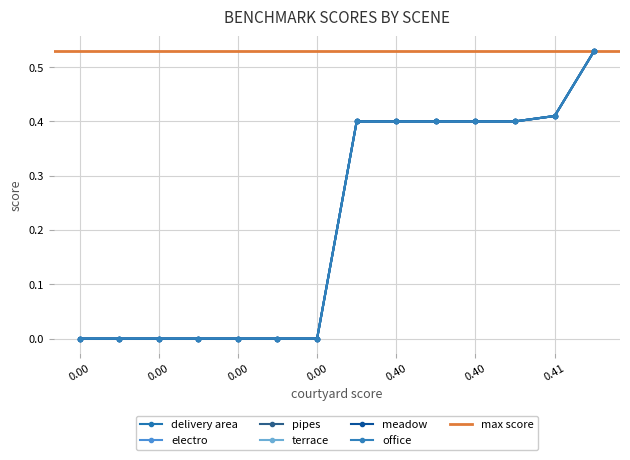

True or false: office and electro intersect in this chart.

False